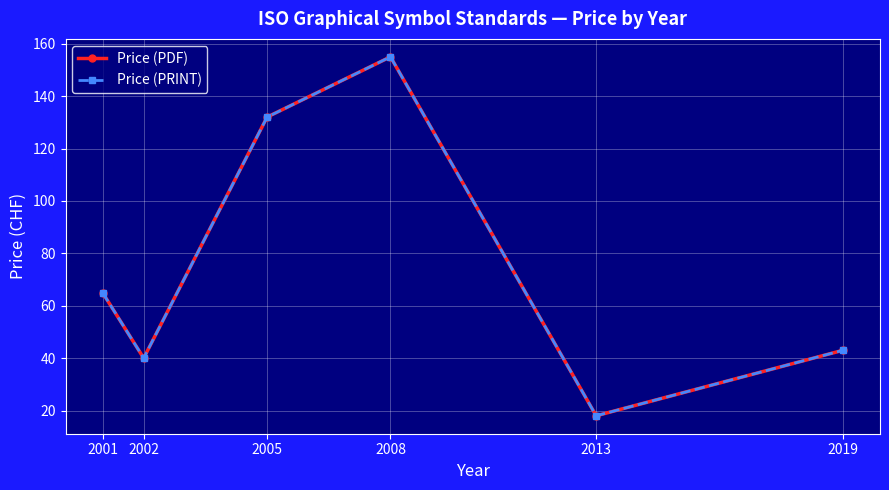

What is the sum of the Price (PDF) values at 2008 and 2002?

195